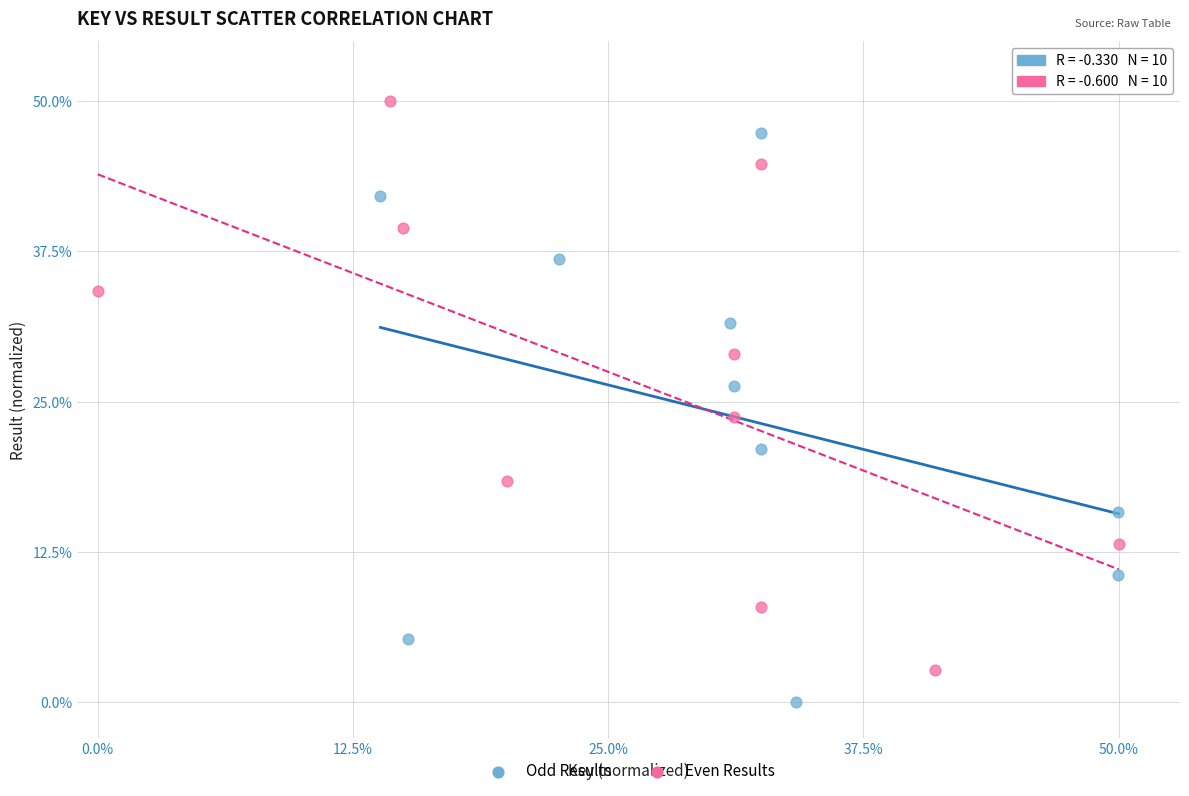

Which series contains the highest Y value?

Even Results